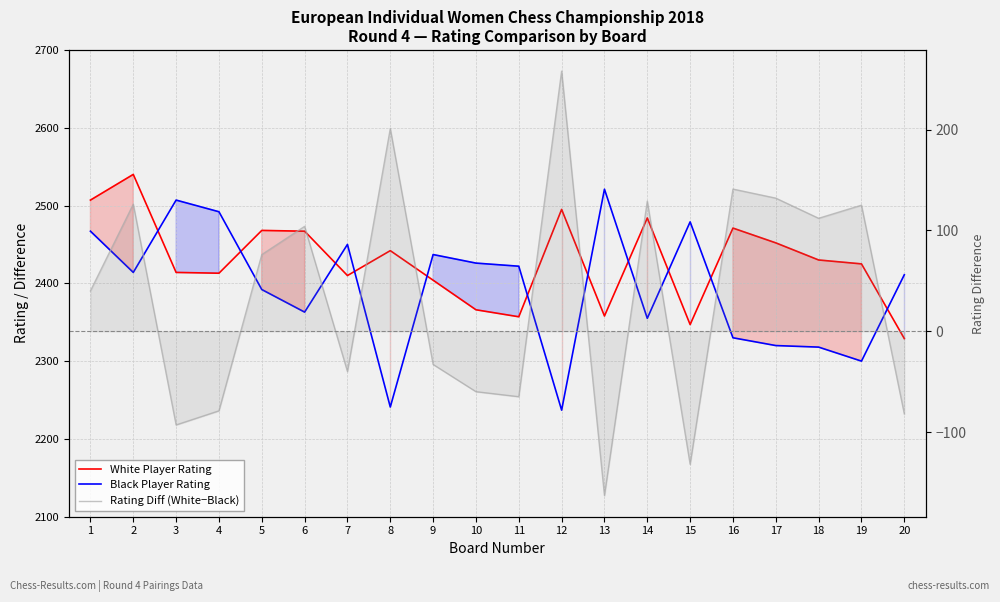

List the series in order of their peak value, lowest first.

Rating Diff (White−Black), Black Player Rating, White Player Rating